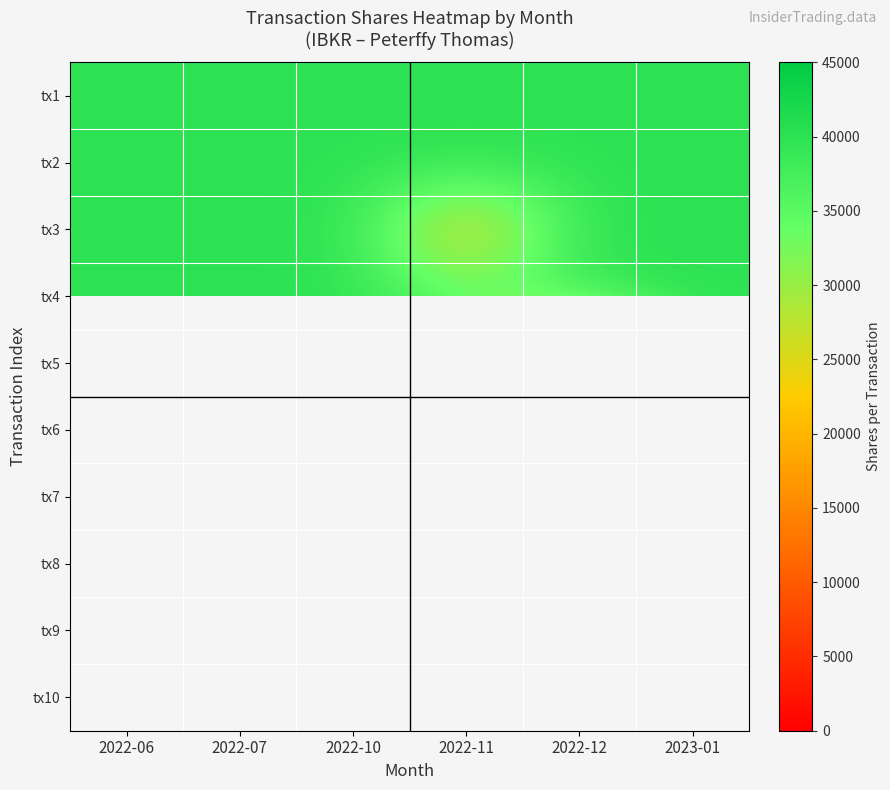

The value of tx5 at 2022-07 is 40000.0. True or false?

True